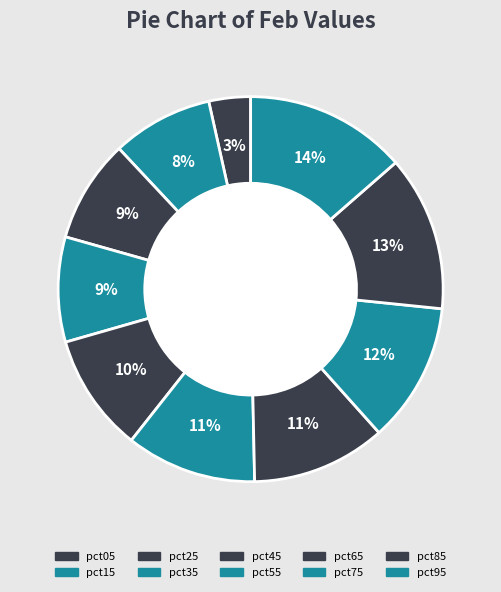

Count the number of slices in the pie.

10